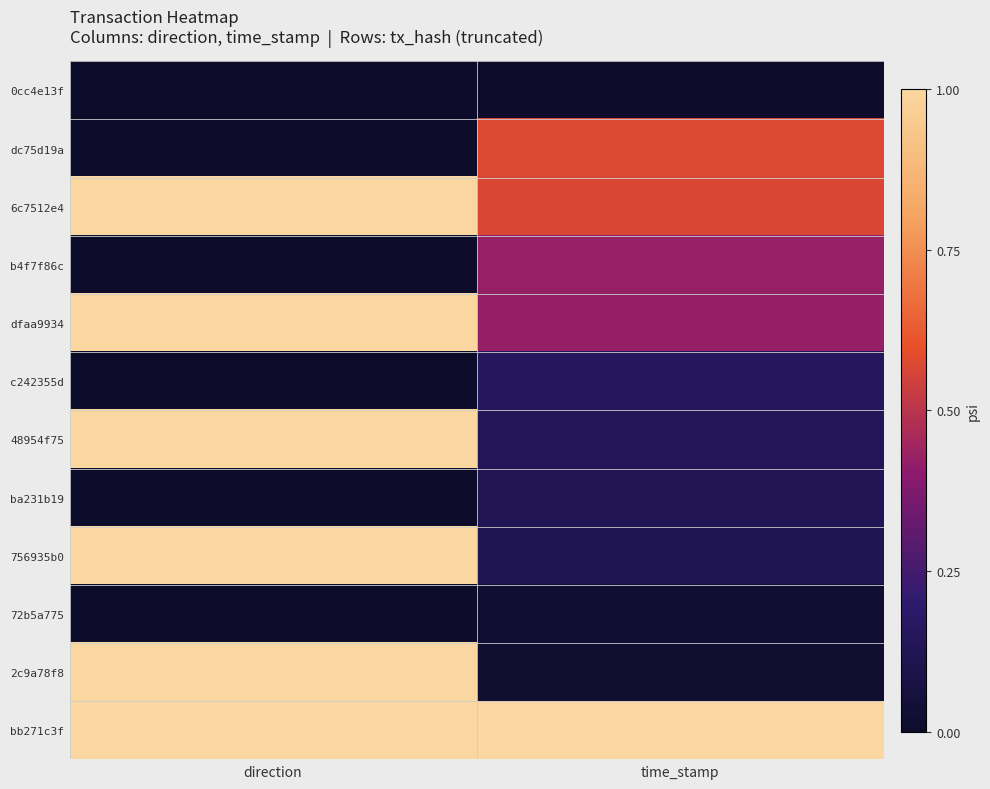

Count the number of categories in the chart.

2